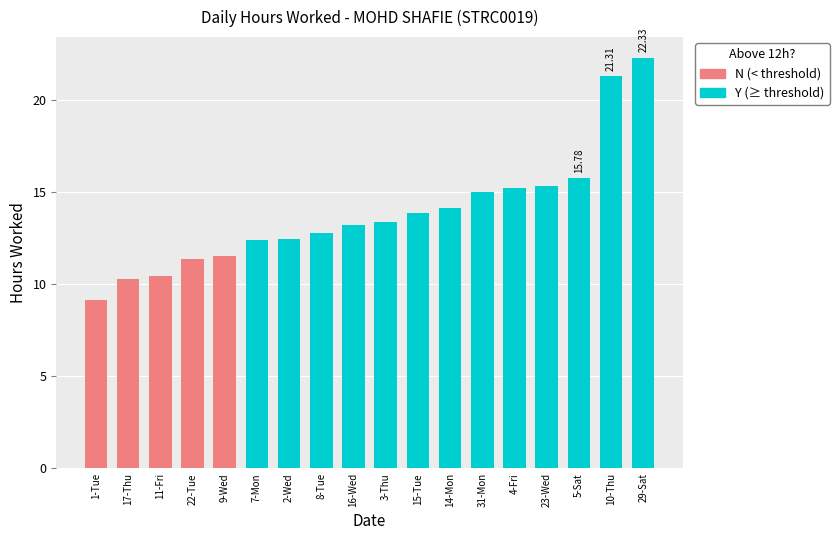

What is the minimum value shown in the chart?

9.2